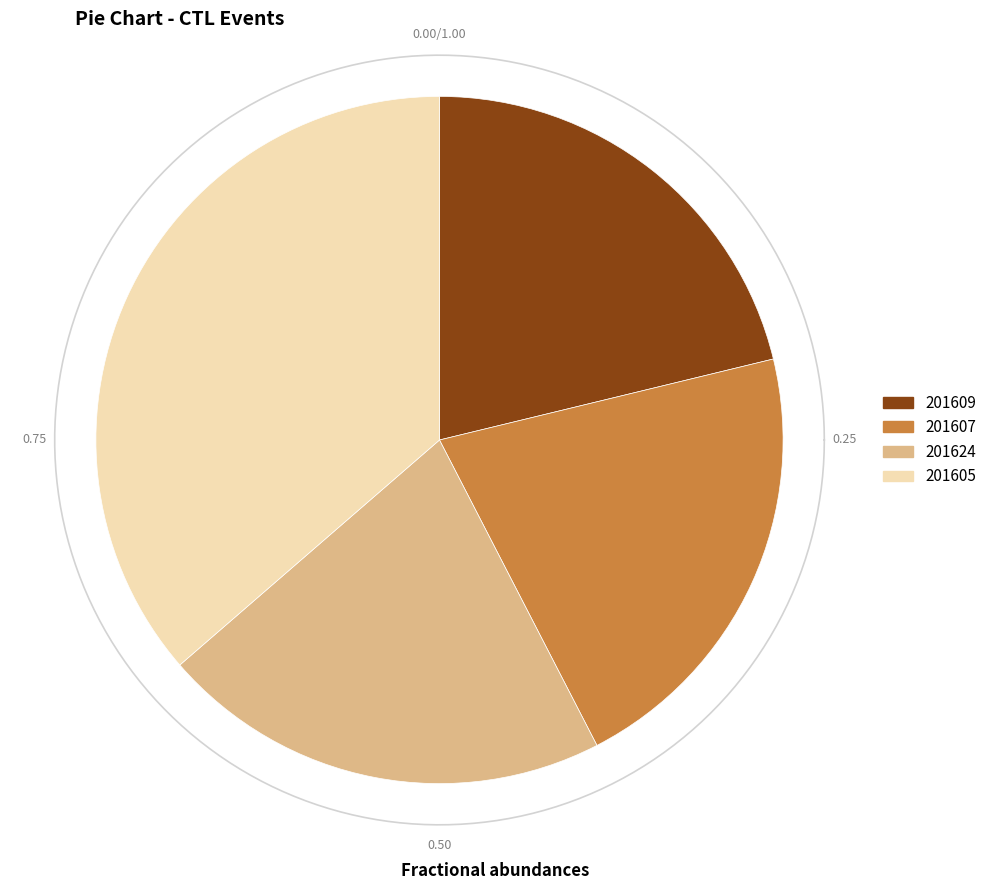

To the nearest percent, what is the combined percentage of 201607 and 201609?

42%